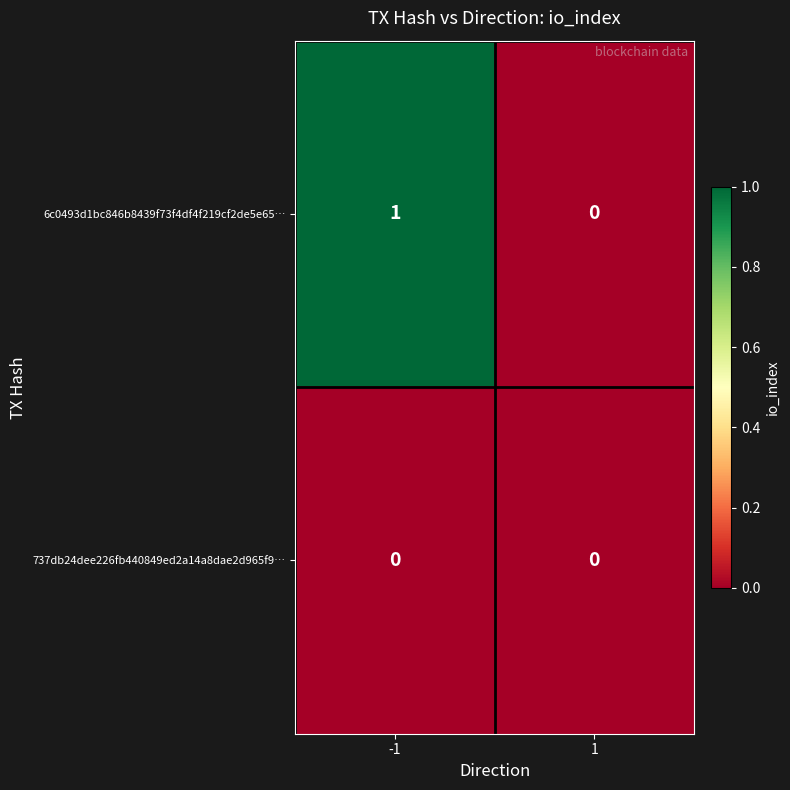

At which category is the sum across all series the highest?

-1